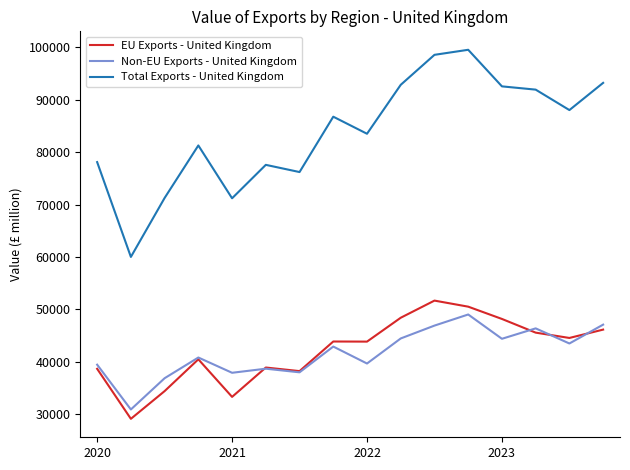

In EU Exports - United Kingdom, how many points are higher than both neighbors (excluding endpoints)?

4